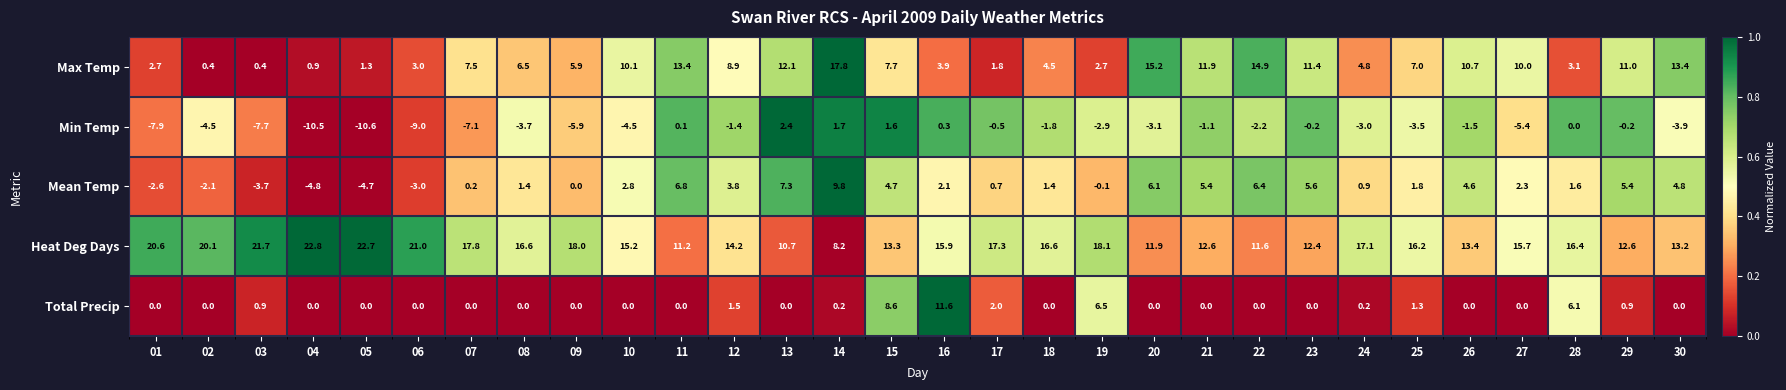

Where is Min Temp nearest to the value -4?

30